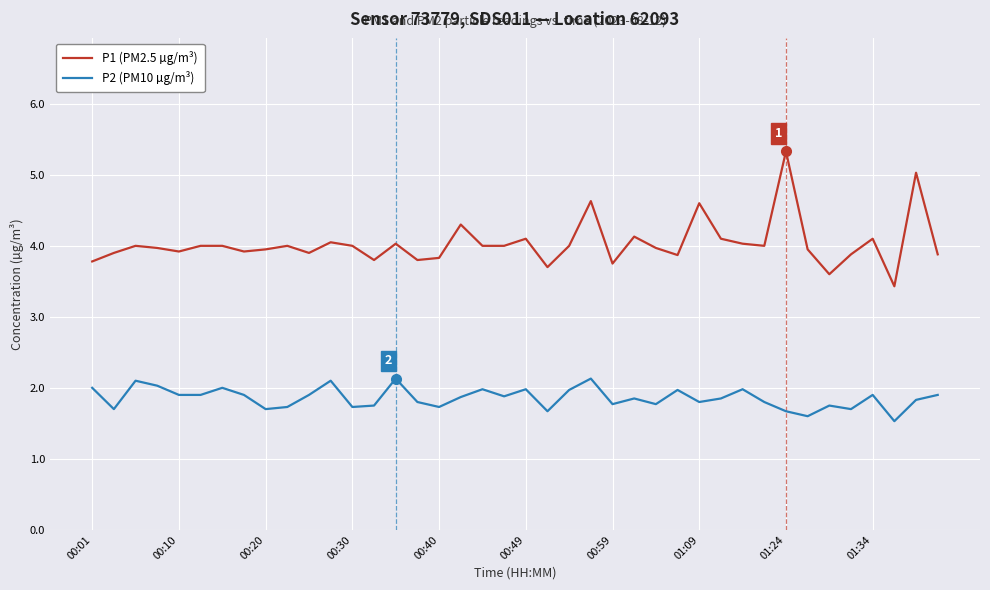

Rank the series by their average value, from highest to lowest.

P1 (PM2.5 µg/m³), P2 (PM10 µg/m³)